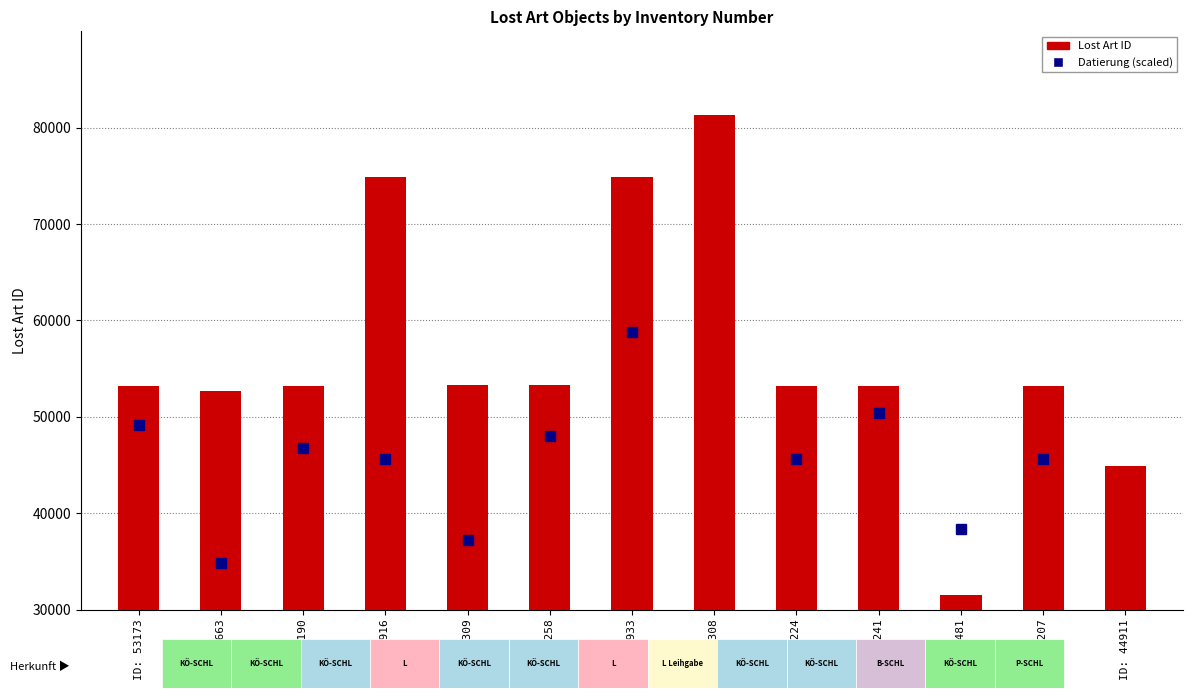

What is the label of the 12th bar from the right?

ID: 52663